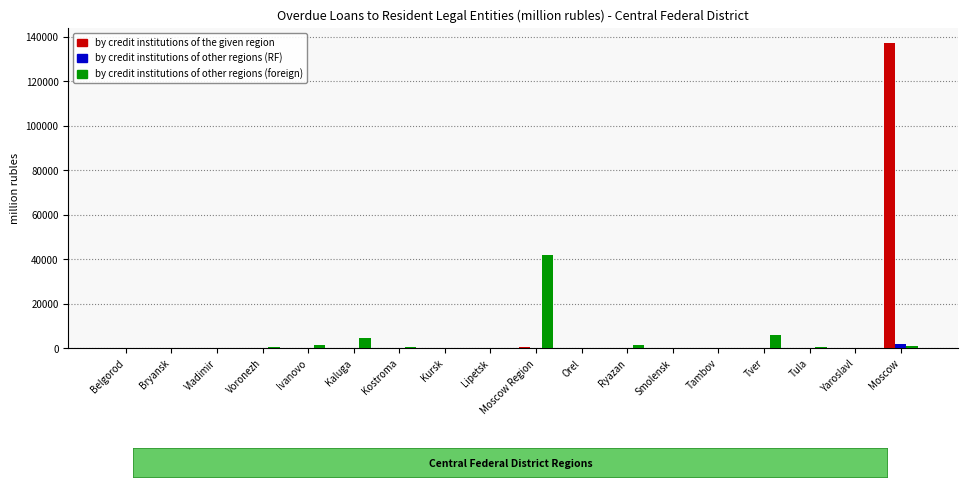

True or false: by credit institutions of the given region has a value of -89018 at Bryansk.

False